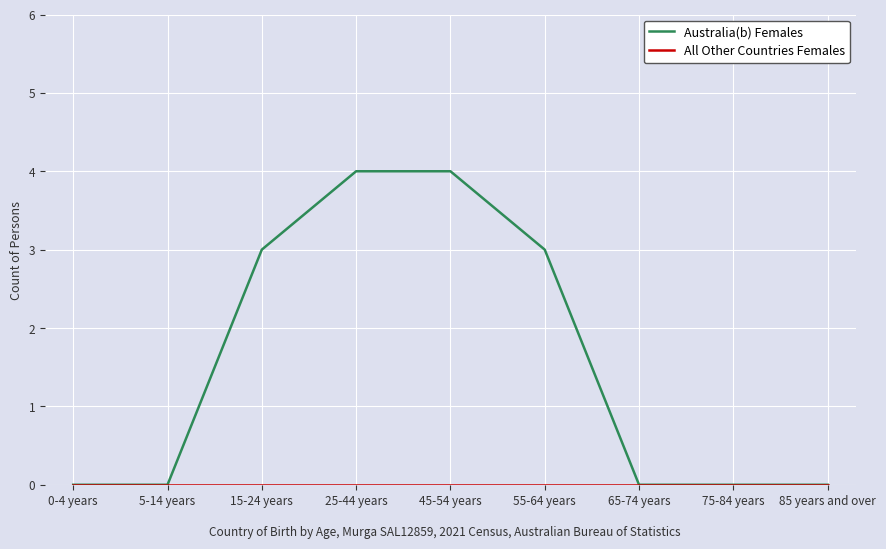

What is the sum of all Australia(b) Females values?

14